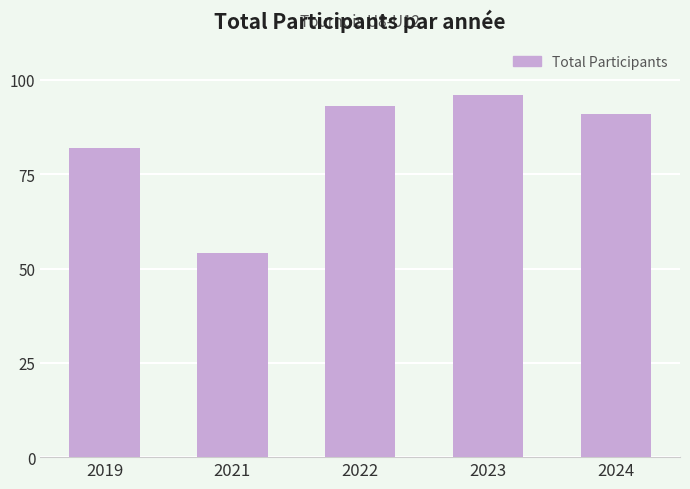

What is the sum of the values at 2021 and 2023?

150